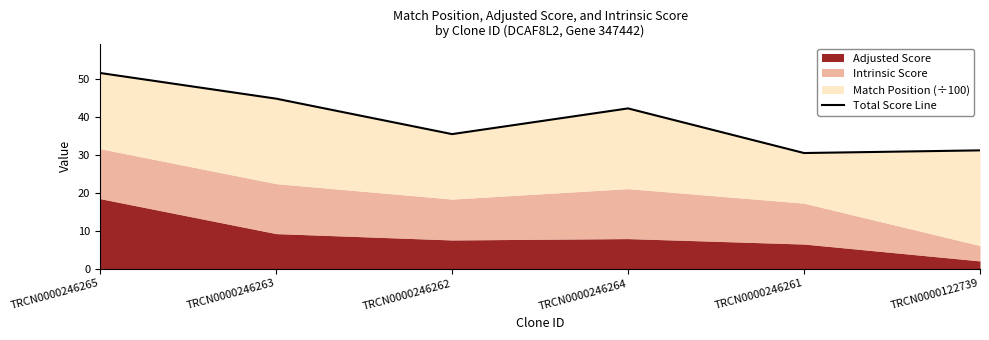

Where is the data nearest to the value 41?

TRCN0000246264